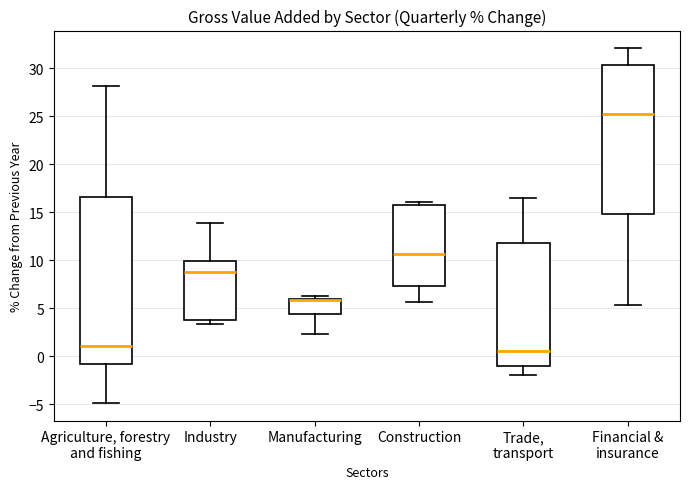

Reading left to right, read every box against the y-axis: the position of its median line, the range the box covers, and the ends of its whiskers. The values are not printed on the chart, so give them approximately, as read against the axis.

Agriculture, forestry and fishing: median 1.0, box -1.0 to 16.5, whiskers -5.0 to 28.0
Industry: median 9.0, box 3.5 to 10.0, whiskers 3.5 (just below the box's lower edge) to 14.0
Manufacturing: median 6.0 (drawn on the box's upper edge), box 4.5 to 6.0, whiskers 2.5 to 6.5
Construction: median 10.5, box 7.5 to 15.5, whiskers 5.5 to 16.0
Trade, transport: median 0.5, box -1.0 to 12.0, whiskers -2.0 to 16.5
Financial & insurance: median 25.0, box 15.0 to 30.5, whiskers 5.5 to 32.0